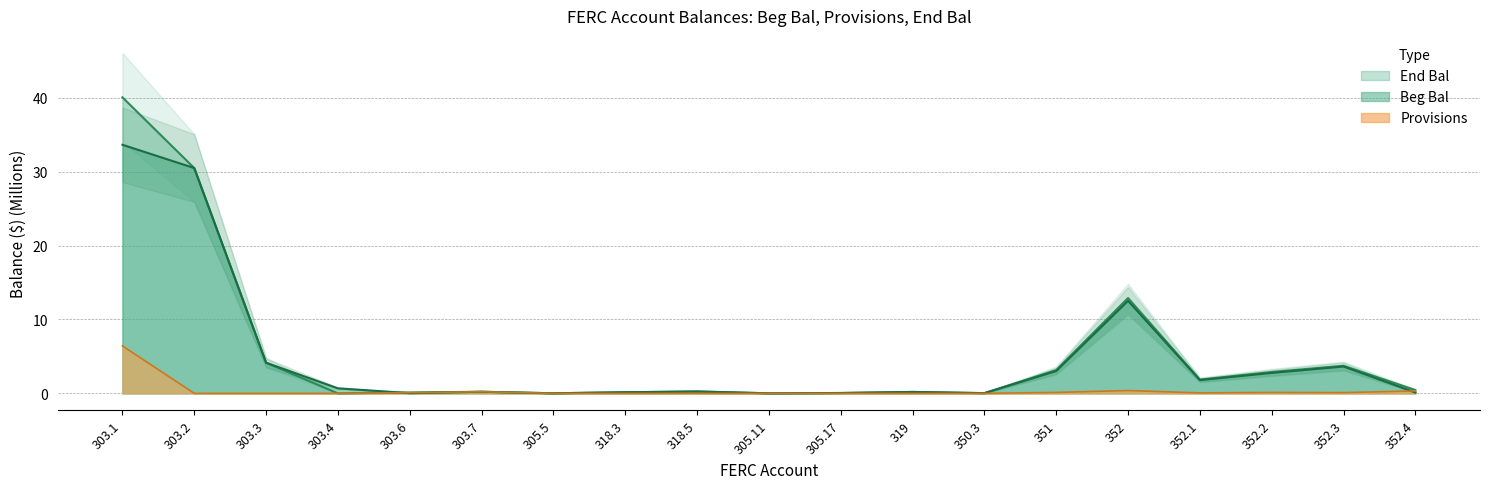

True or false: End Bal has a value of 0.2 at 303.6.

False